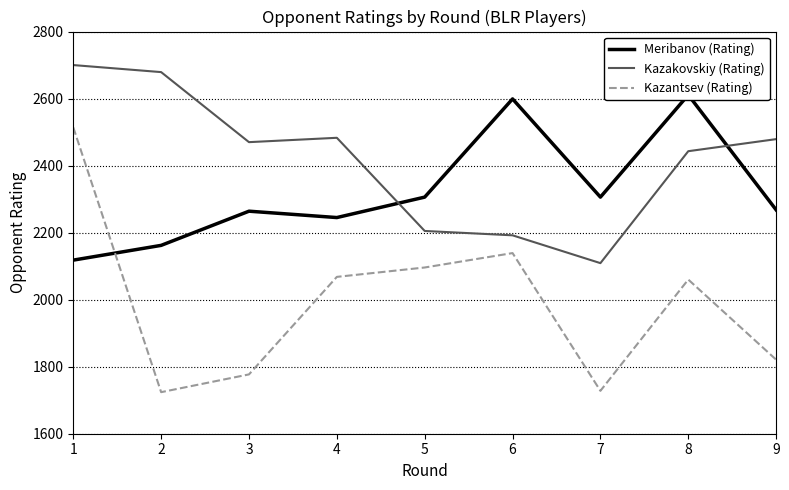

Reading left to right, what are all the values shown in this chart?

Meribanov (Rating): 1=2118	2=2162	3=2264	4=2245	5=2306	6=2599	7=2306	8=2611	9=2268
Kazakovskiy (Rating): 1=2700	2=2679	3=2470	4=2483	5=2205	6=2192	7=2109	8=2443	9=2479
Kazantsev (Rating): 1=2514	2=1724	3=1777	4=2068	5=2096	6=2139	7=1728	8=2060	9=1821